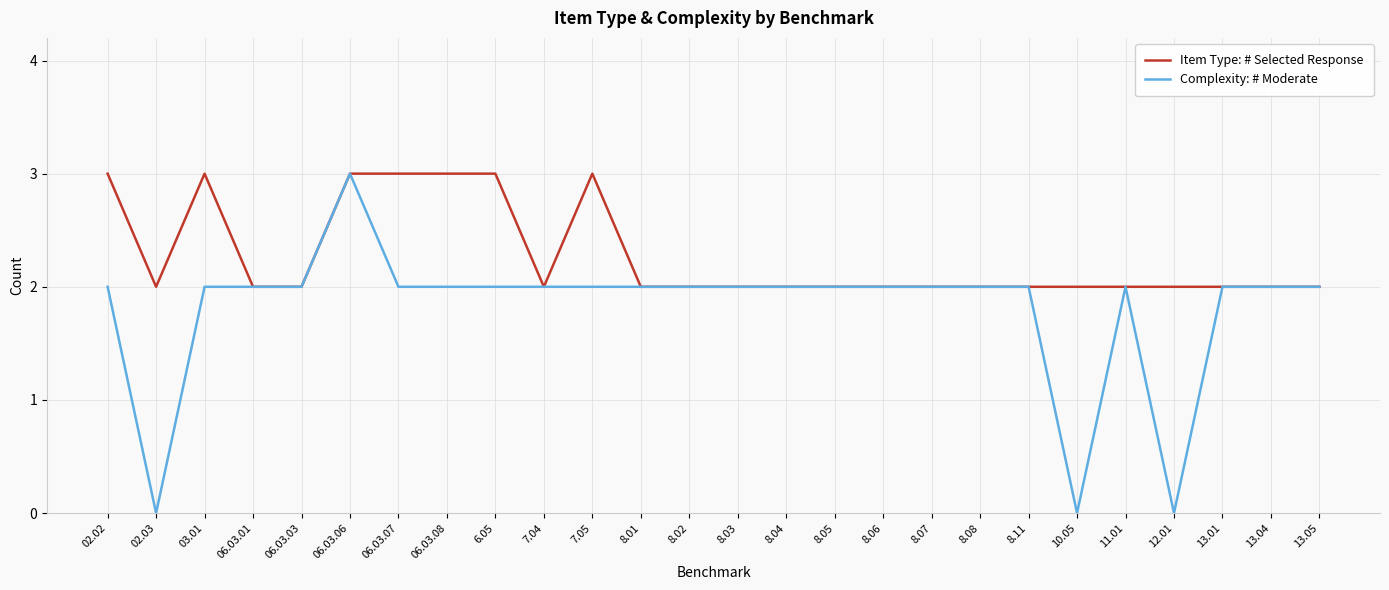

What is the maximum value shown in the chart?

3